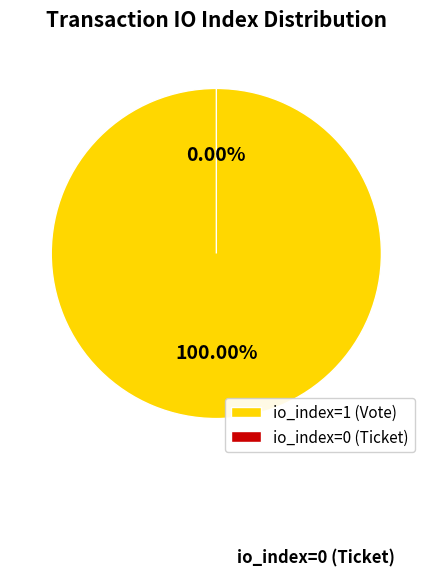

The io_index=0 (Ticket) slice represents 0% of the pie. True or false?

True